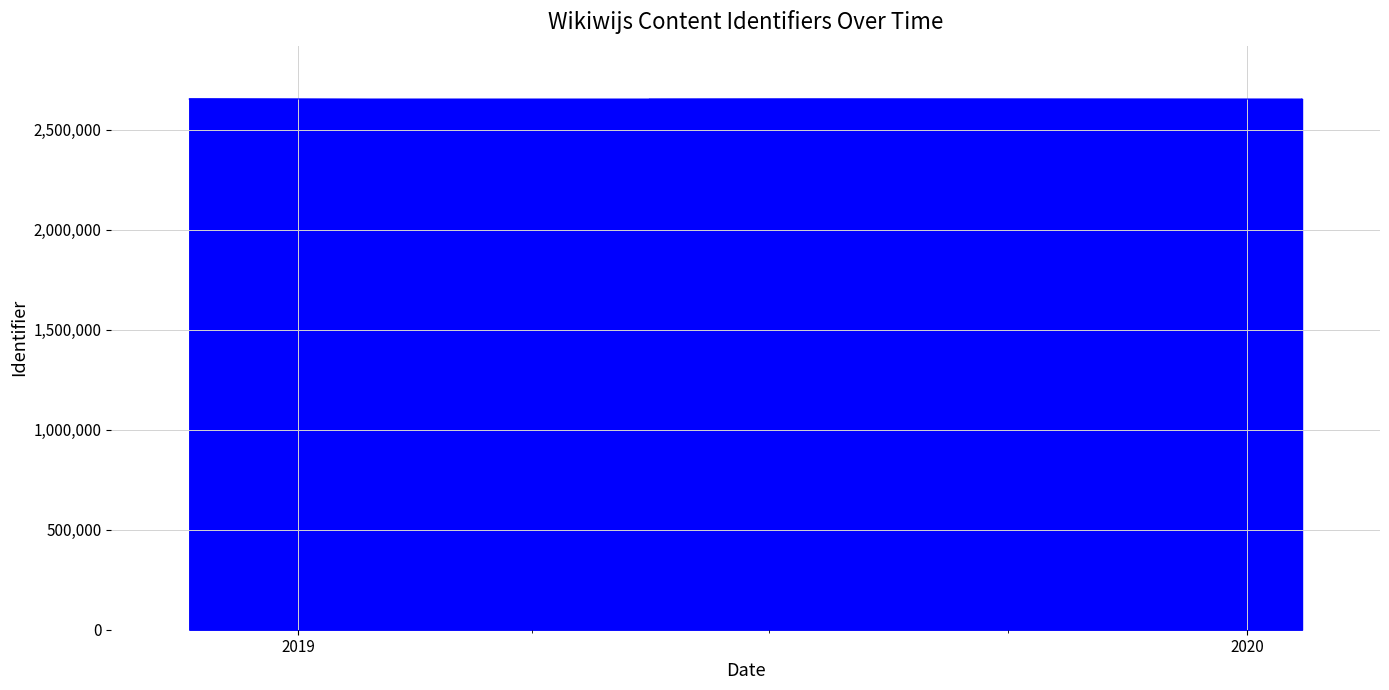

Rank the categories by value from lowest to highest.

2018-11-20, 2019-05-16, 2020-01-22, 2019-01-28, 2020-01-22, 2019-05-16, 2019-05-16, 2019-09-23, 2019-07-17, 2018-11-20